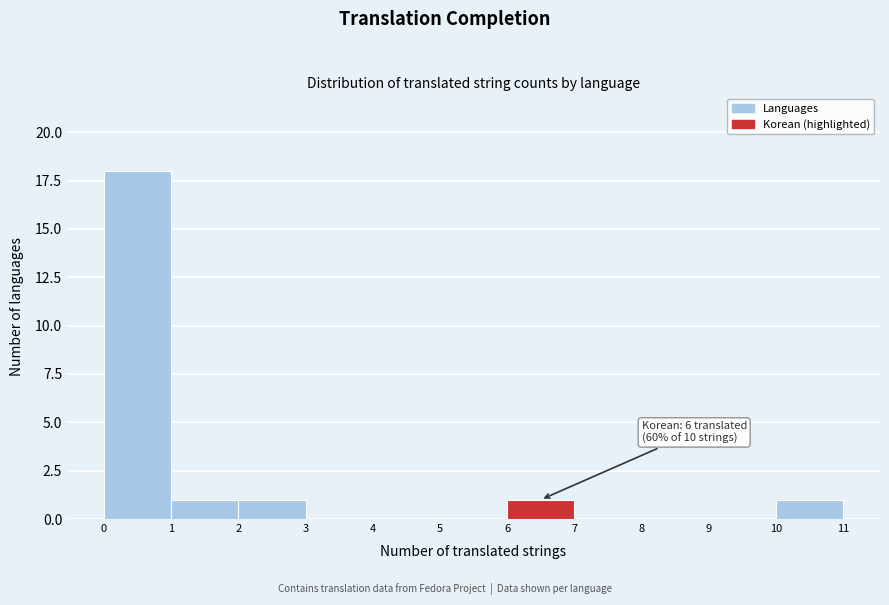

Over which range of the x-axis is the bar tallest?

0 to 1